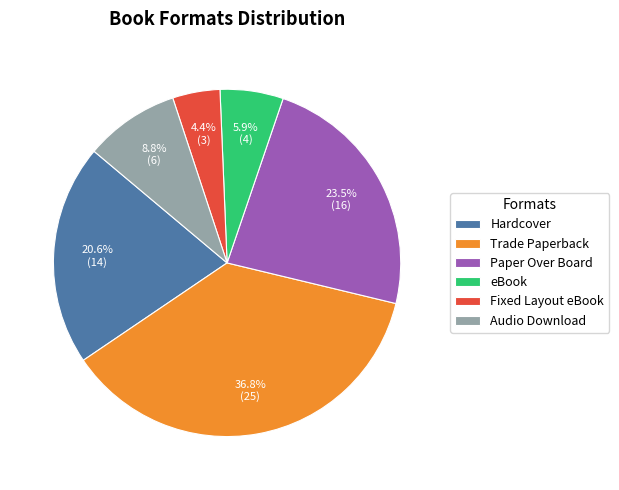

Count the number of slices in the pie.

6